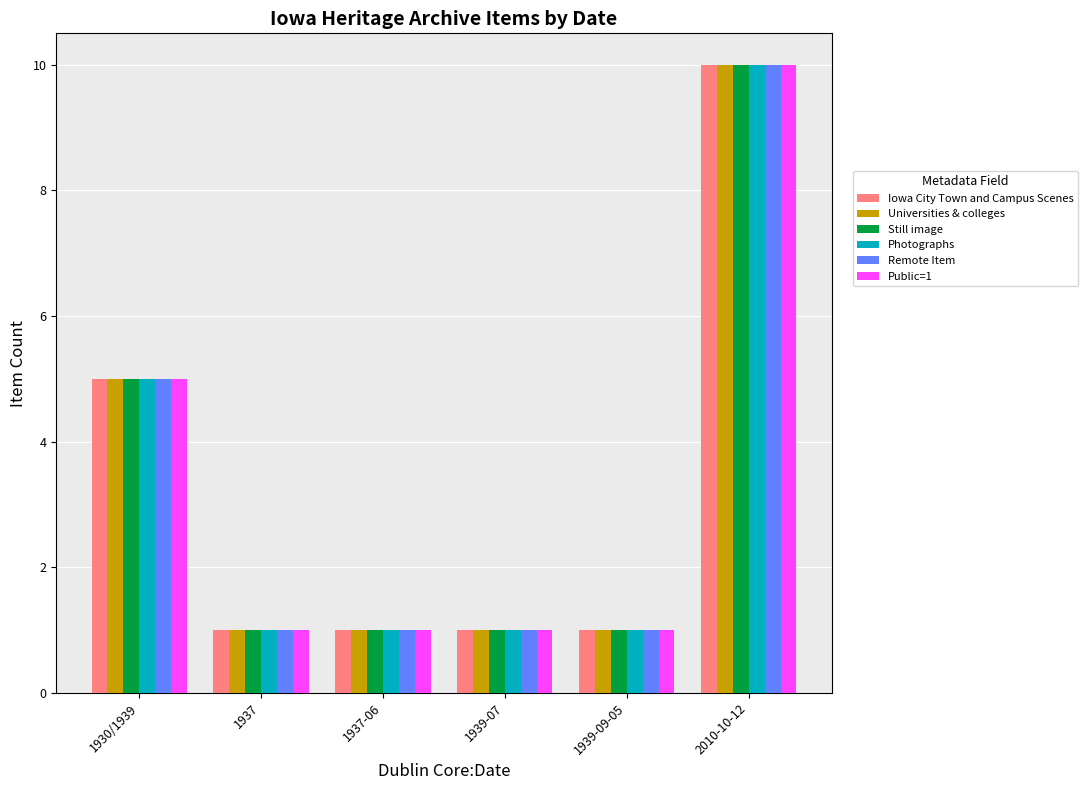

Reading left to right, list all the values displayed in this chart.

Iowa City Town and Campus Scenes: 5	1	1	1	1	10
Universities & colleges: 5	1	1	1	1	10
Still image: 5	1	1	1	1	10
Photographs: 5	1	1	1	1	10
Remote Item: 5	1	1	1	1	10
Public=1: 5	1	1	1	1	10